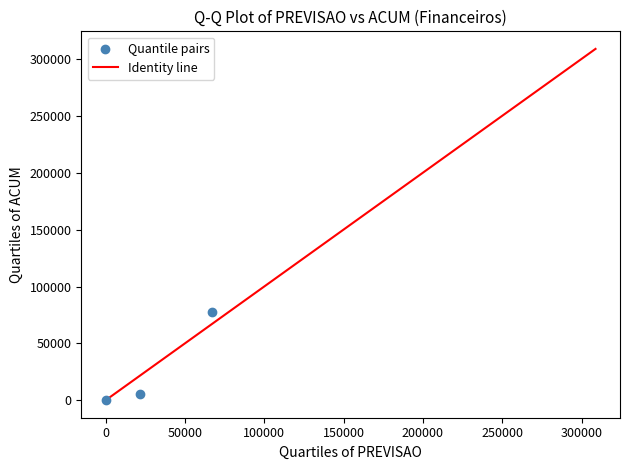

What is the range of Y values (max minus min)?

77473.2